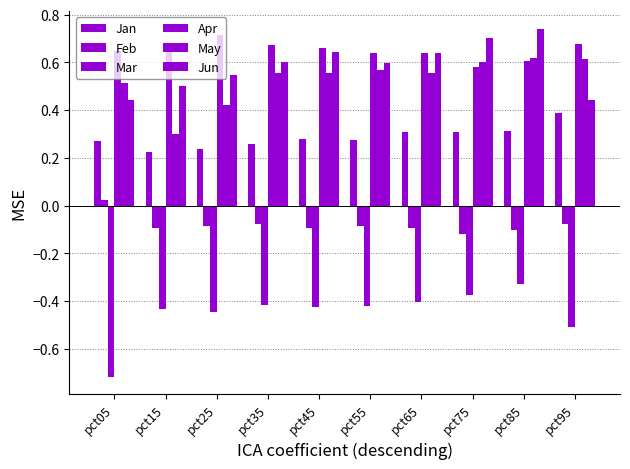

Does the chart contain any negative values?

Yes